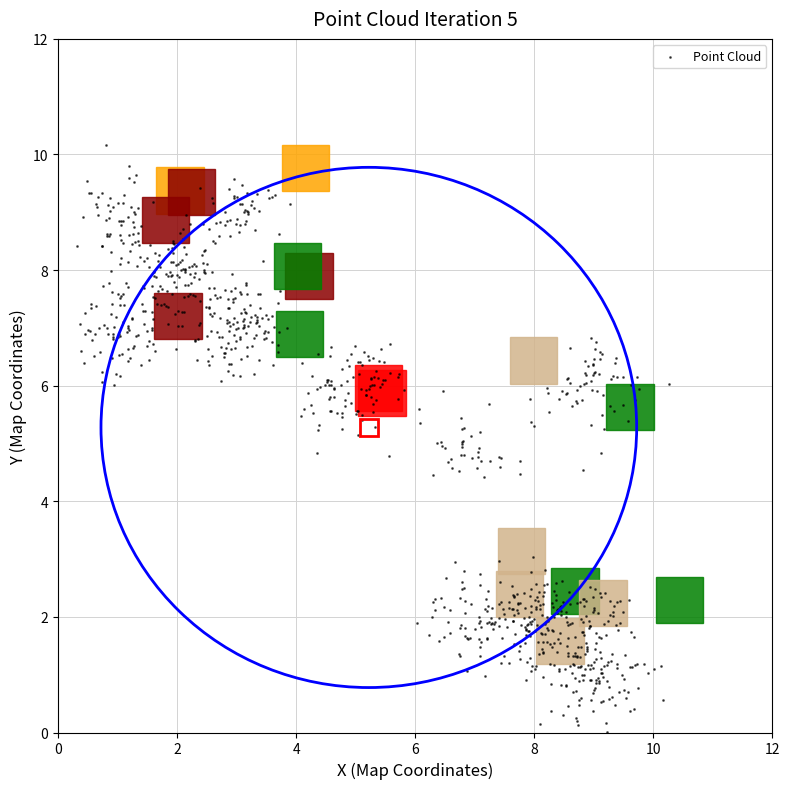

What is the range of X values (max minus min)?

9.9